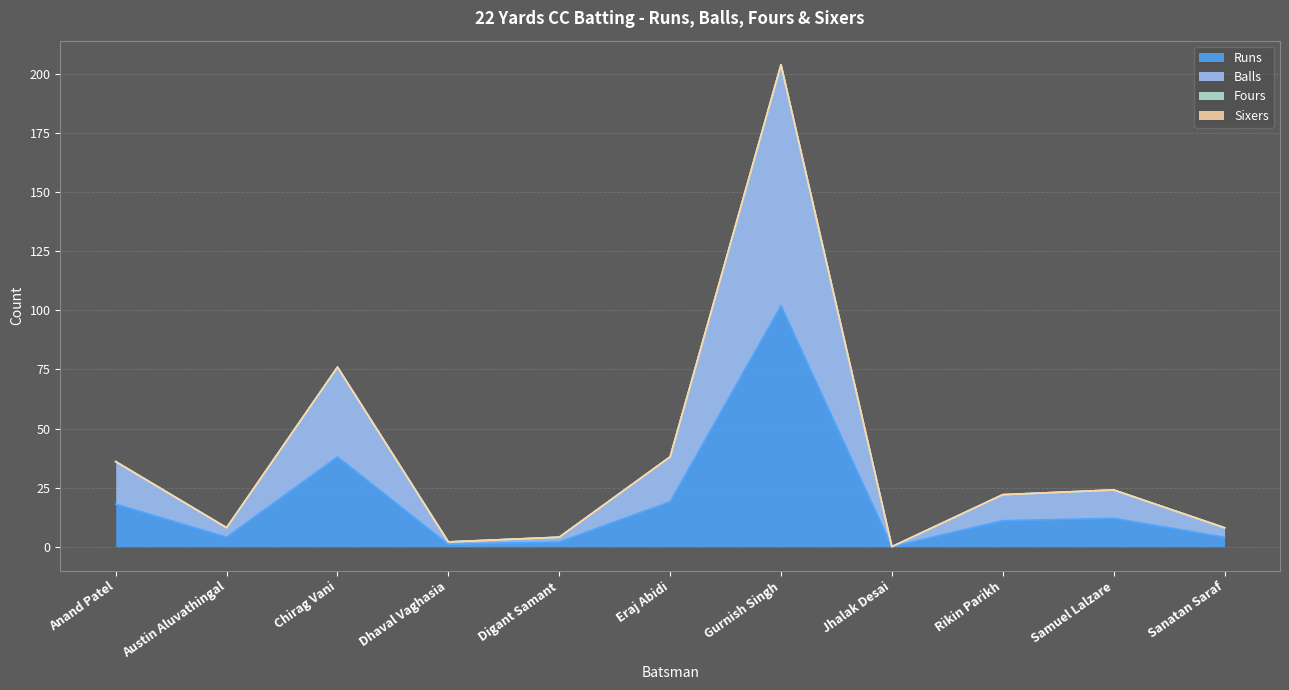

What is the value of the Runs point at the 10th from the left?

12